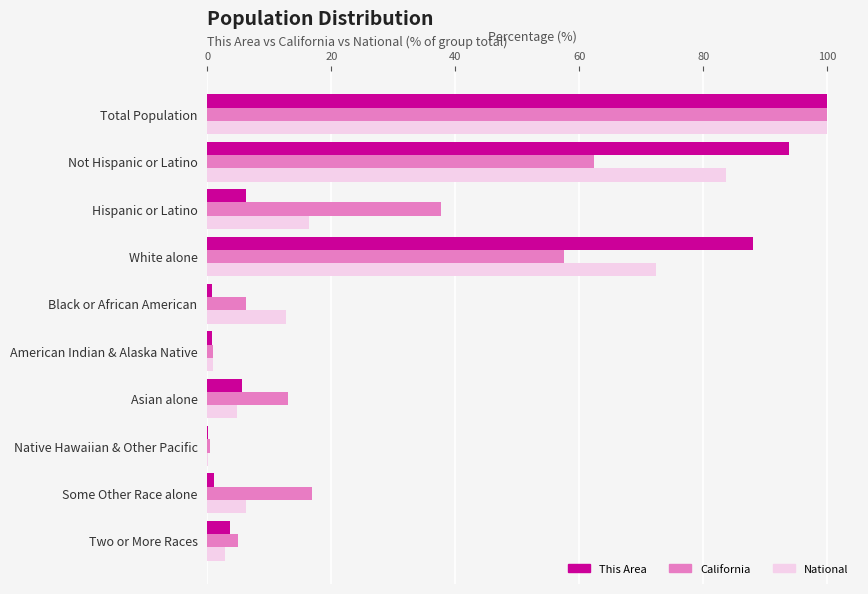

True or false: National has a value of 100.0 at Total Population.

True